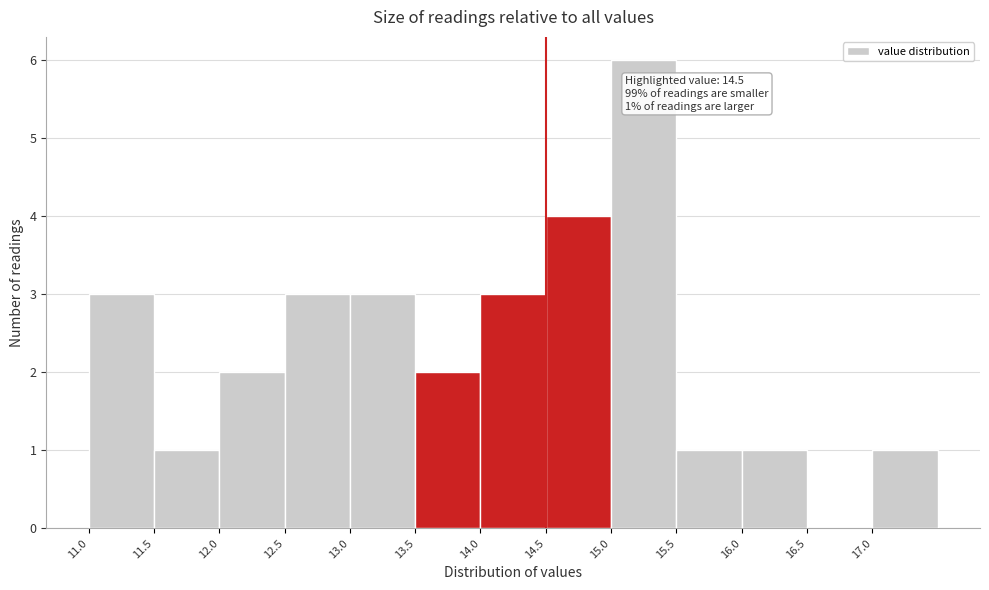

Over which range of the x-axis is the bar tallest?

15.0 to 15.5